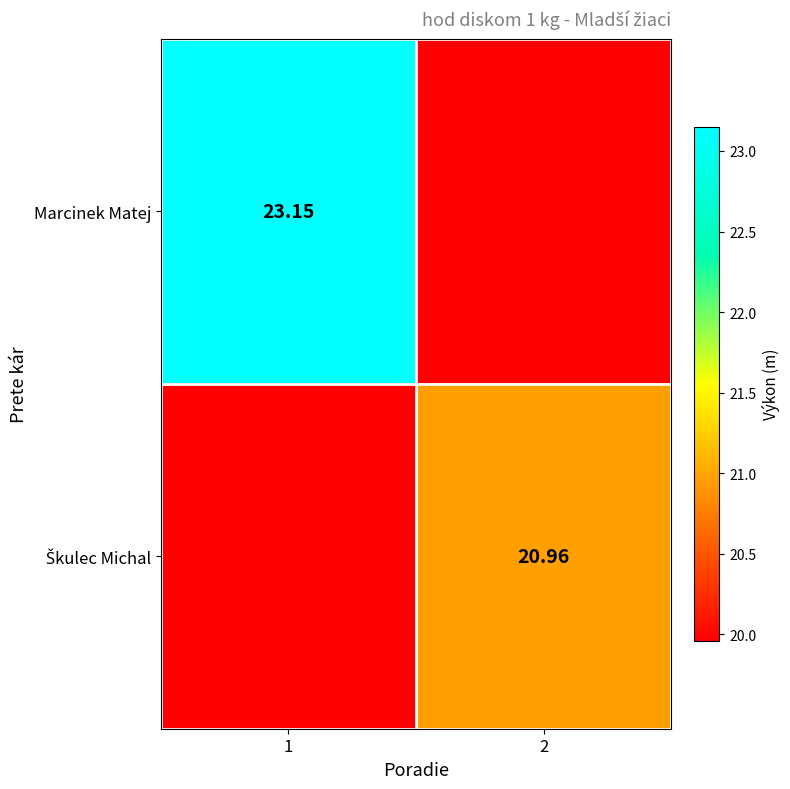

What is the difference between the Škulec Michal values at 2 and 1?

1.0